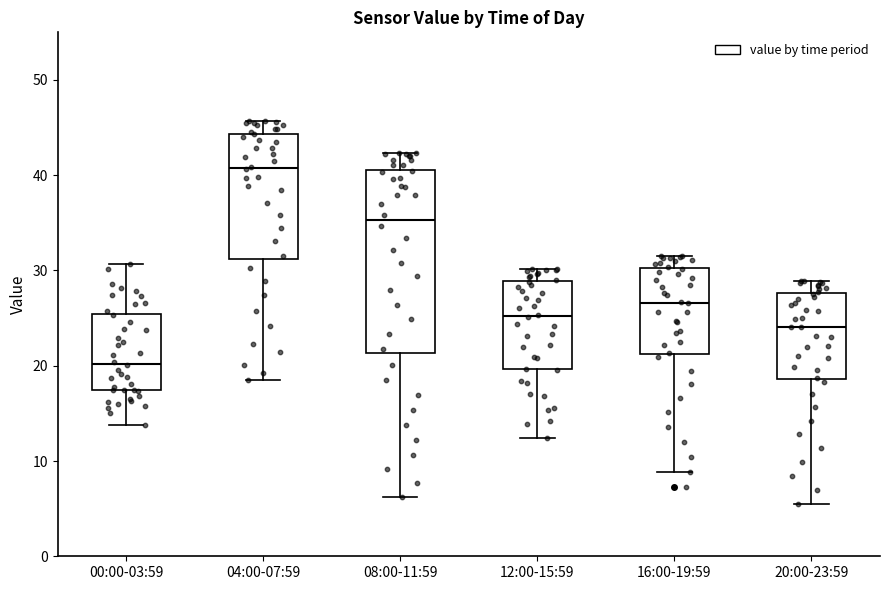

Reading left to right, read every box against the y-axis: the position of its median line, the range the box covers, and the ends of its whiskers. The values are not printed on the chart, so give them approximately, as read against the axis.

00:00-03:59: median 20, box 17 to 25, whiskers 14 to 31
04:00-07:59: median 41, box 31 to 44, whiskers 19 to 46
08:00-11:59: median 35, box 21 to 41, whiskers 6 to 42
12:00-15:59: median 25, box 20 to 29, whiskers 12 to 30
16:00-19:59: median 27, box 21 to 30, whiskers 9 to 32
20:00-23:59: median 24, box 19 to 28, whiskers 5 to 29